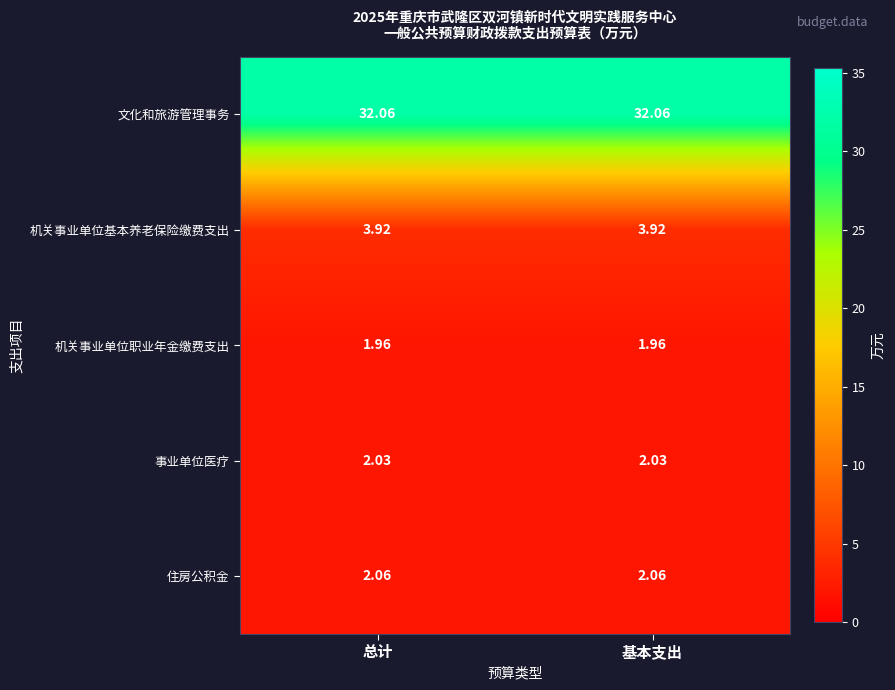

Is the value of 事业单位医疗 at 基本支出 greater than the value of 文化和旅游管理事务 at 基本支出?

No